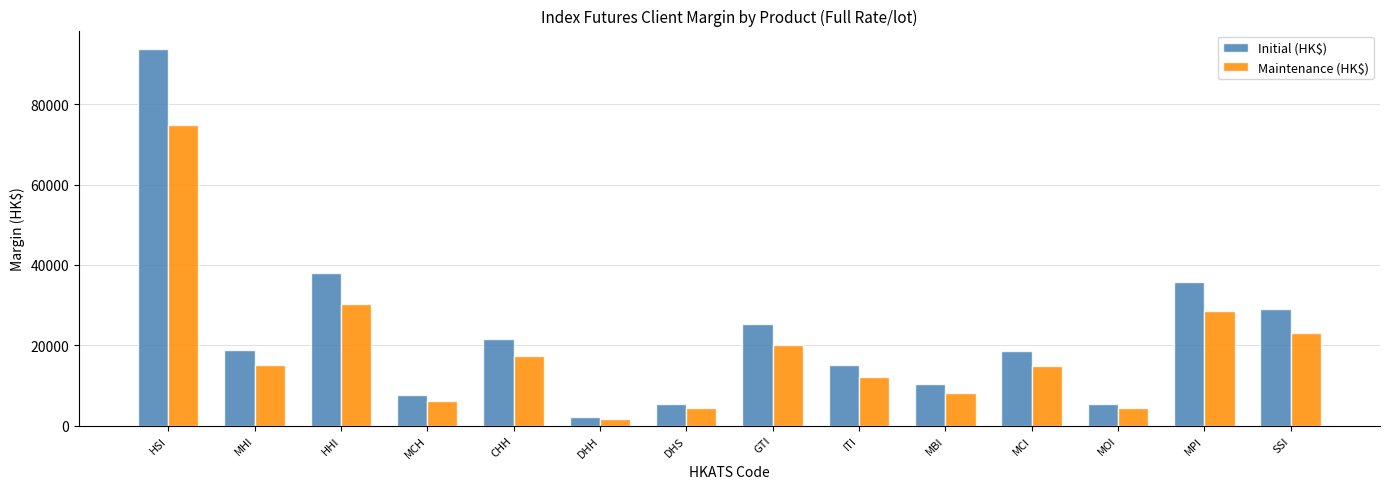

Read the Initial (HK$) value at CHH.

21599